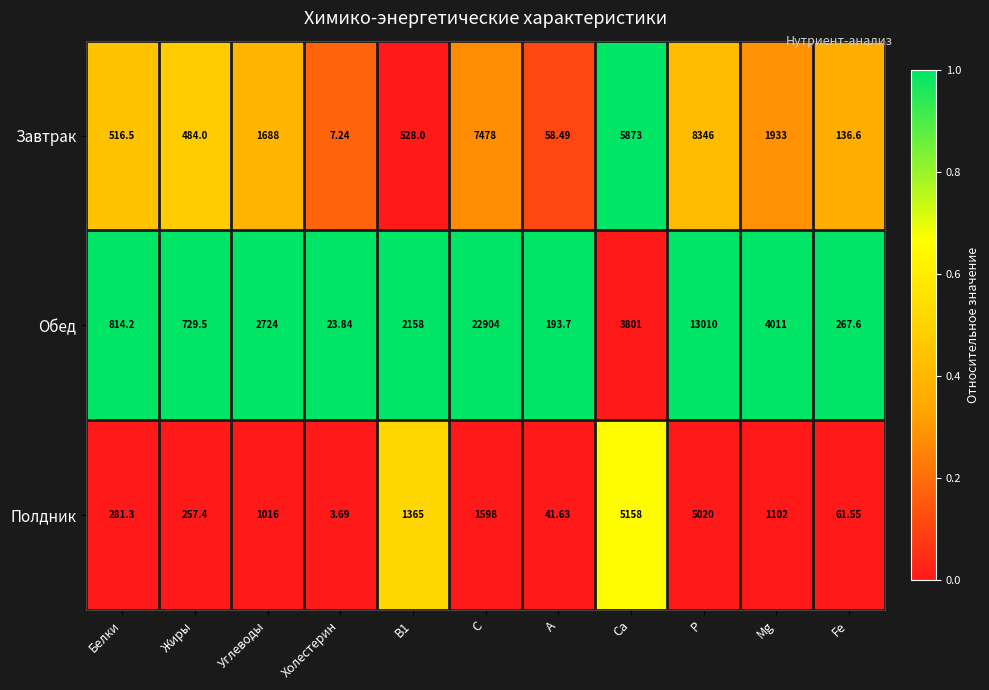

Is the value of Полдник at A greater than the value of Завтрак at Ca?

No